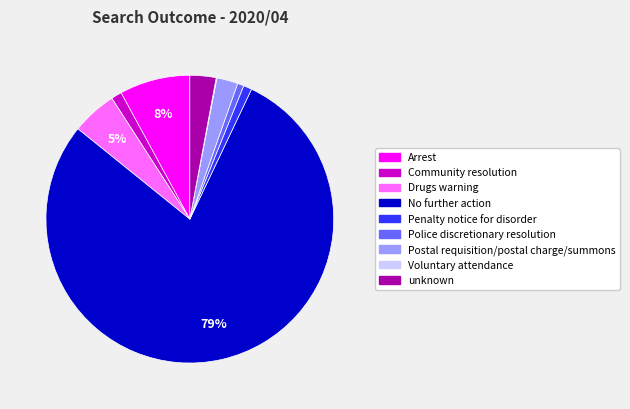

To the nearest percent, what is the combined percentage of No further action and Postal requisition/postal charge/summons?

81%